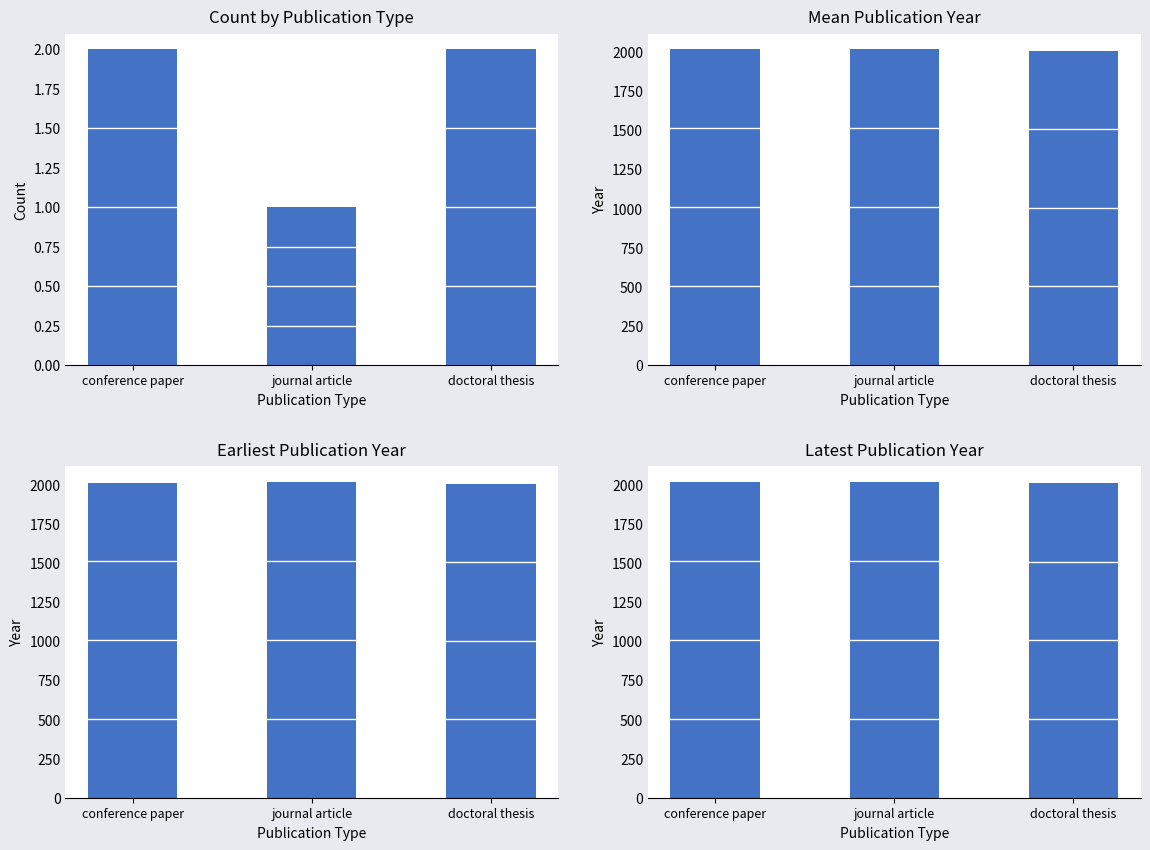

What position from the right is conference paper?

3